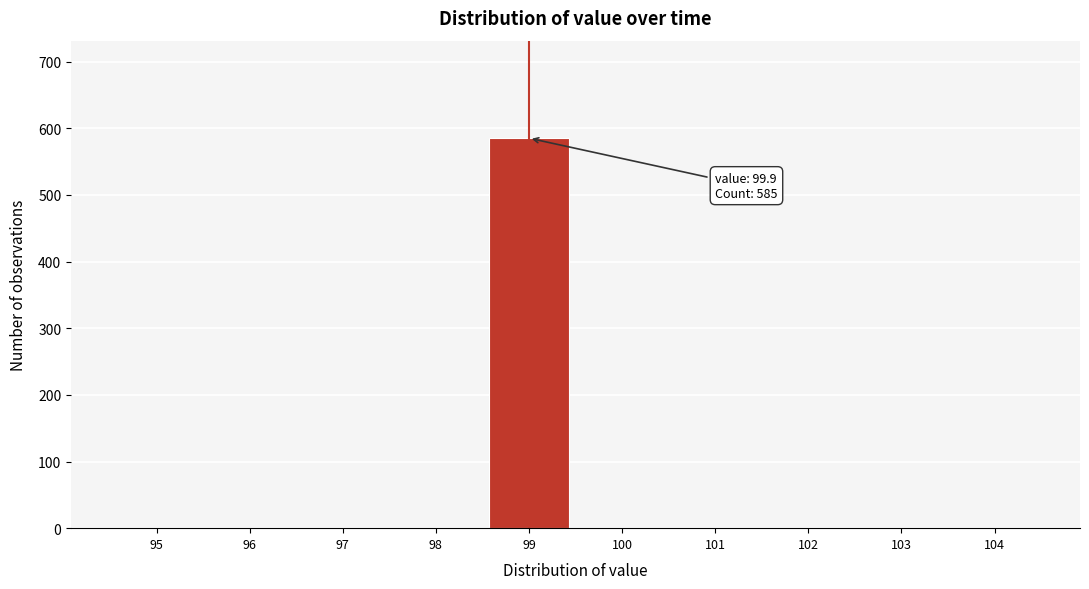

Reading right to left, what are all the values shown in this chart?

104=0	103=0	102=0	101=0	100=0	99=585	98=0	97=0	96=0	95=0